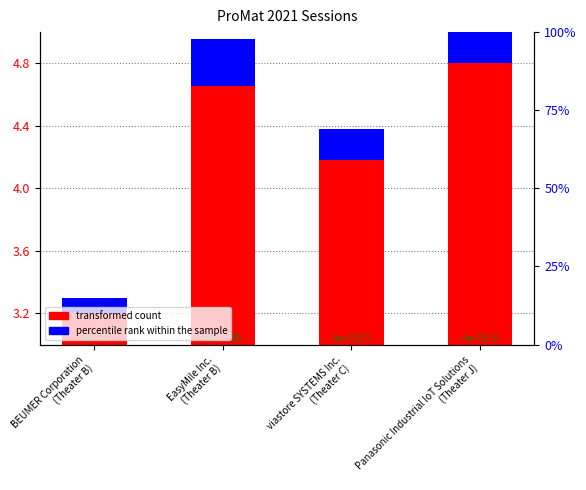

Reading left to right, list all the values displayed in this chart.

transformed count: 3.2	4.7	4.2	4.8
percentile rank within the sample: 0.1	0.3	0.2	0.4